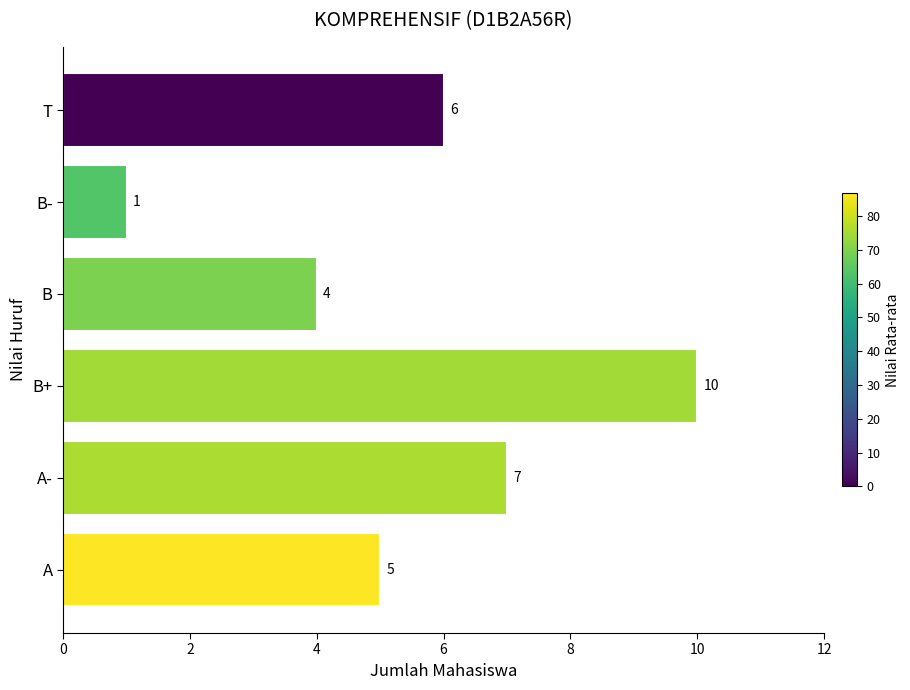

What is the change in value from A- to B+?

+3